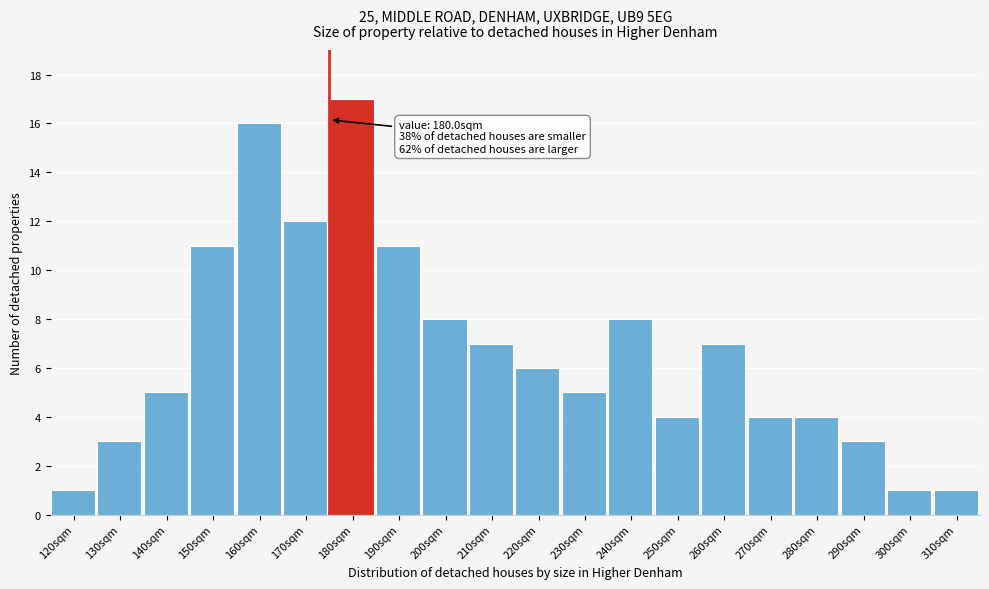

Reading left to right, transcribe all the data shown in this chart.

1	3	5	11	16	12	17	11	8	7	6	5	8	4	7	4	4	3	1	1